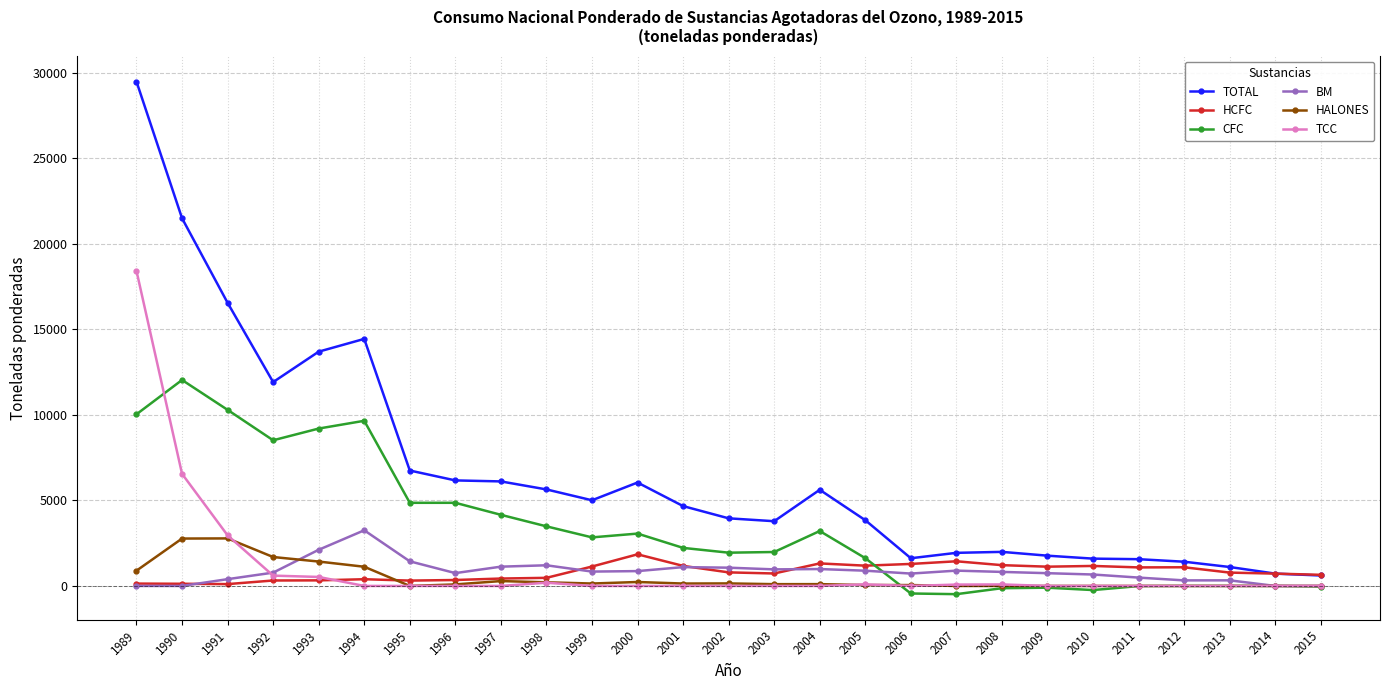

True or false: TOTAL has more than 1 points higher than both neighbors.

True